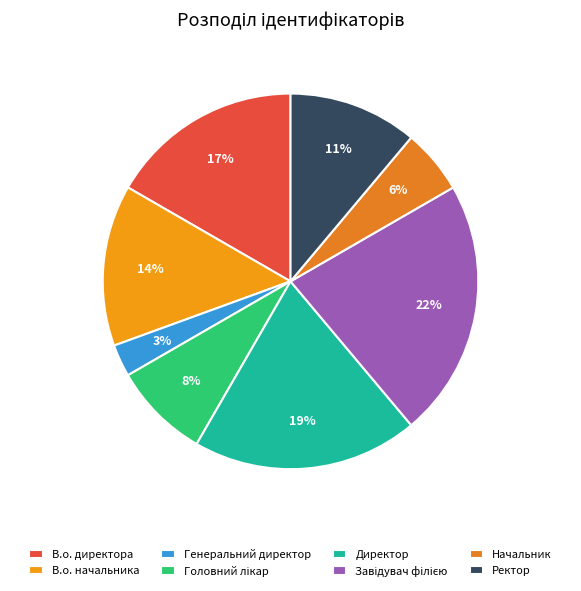

Is В.о. директора the majority of the pie?

No